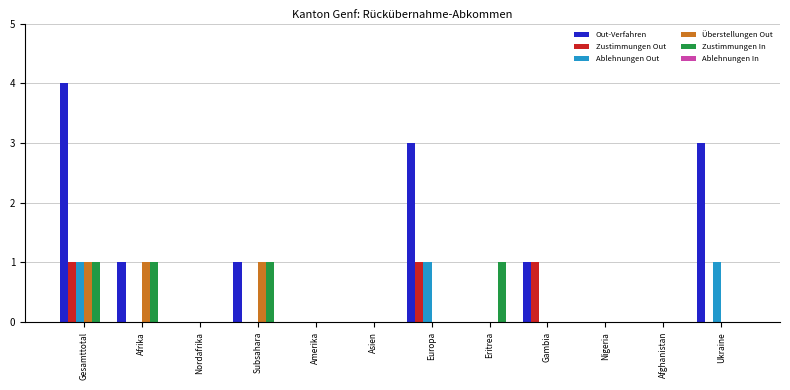

True or false: Überstellungen Out has a value of 0 at Asien.

True